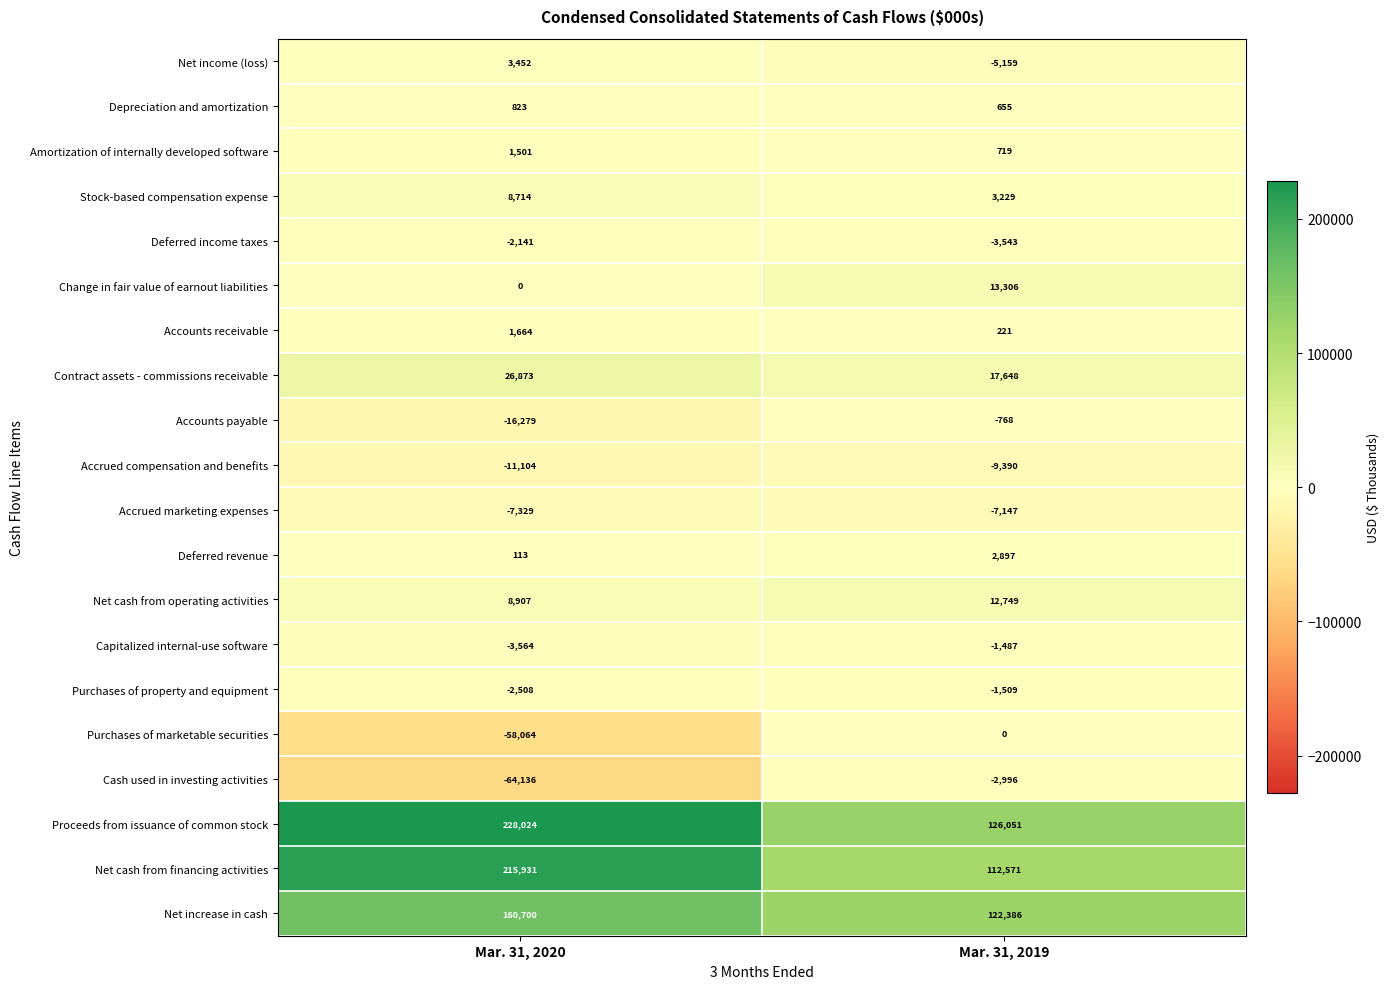

Is it true that Stock-based compensation expense equals 14092 at Mar. 31, 2020?

False